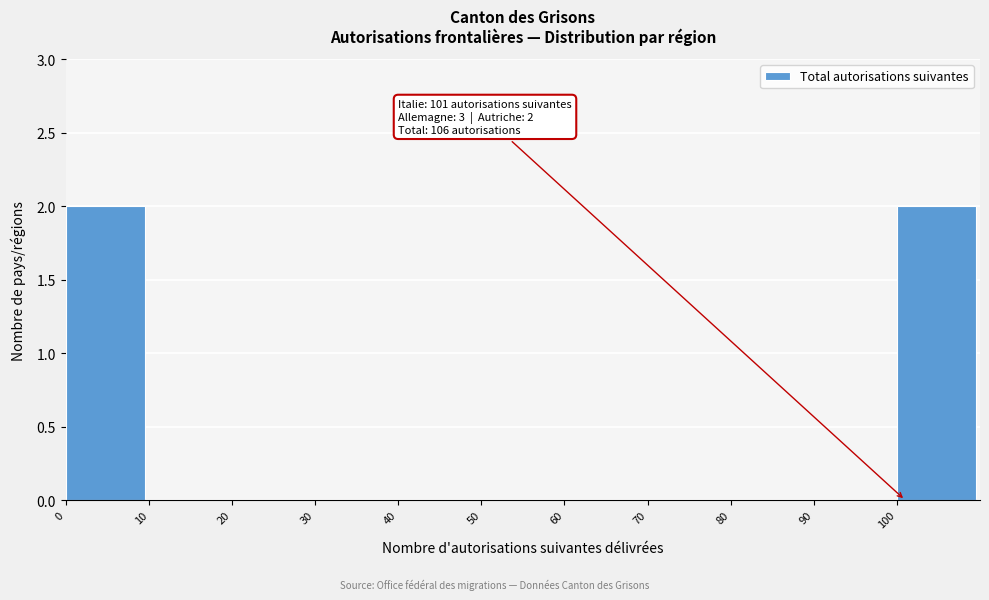

Reading left to right, extract all data points from this chart.

0=2	10=0	20=0	30=0	40=0	50=0	60=0	70=0	80=0	90=0	100=2